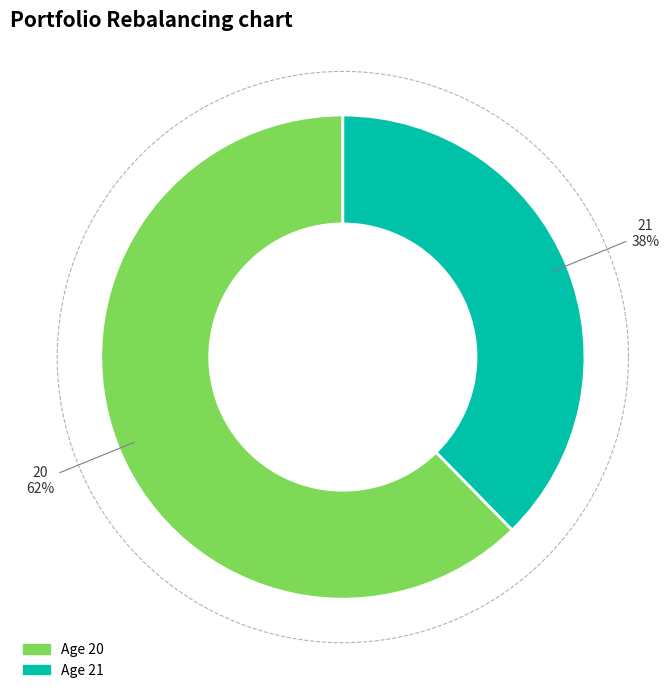

Approximately how many times larger is the value at 21 compared to 20?

0.6